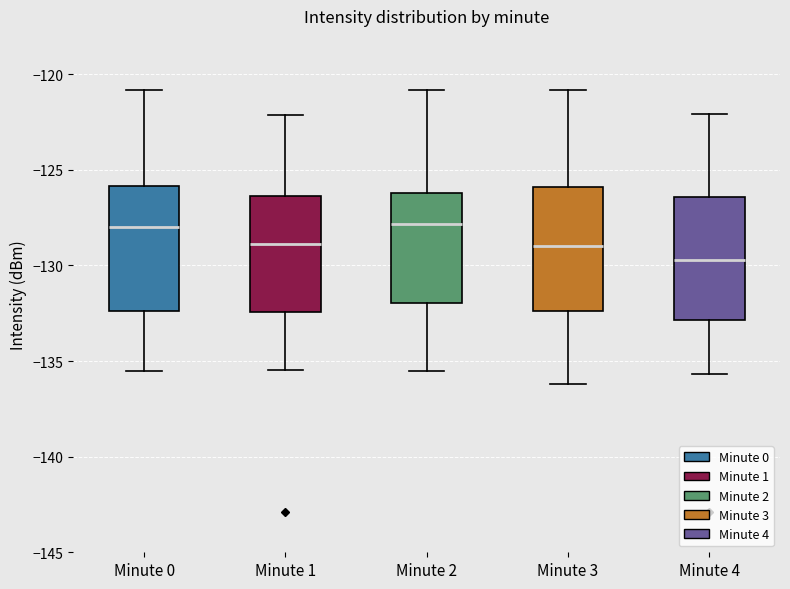

Where does the upper whisker of the box for Minute 0 end on the y-axis? The values are not printed on the chart, so give them approximately, as read against the axis.

-121.0